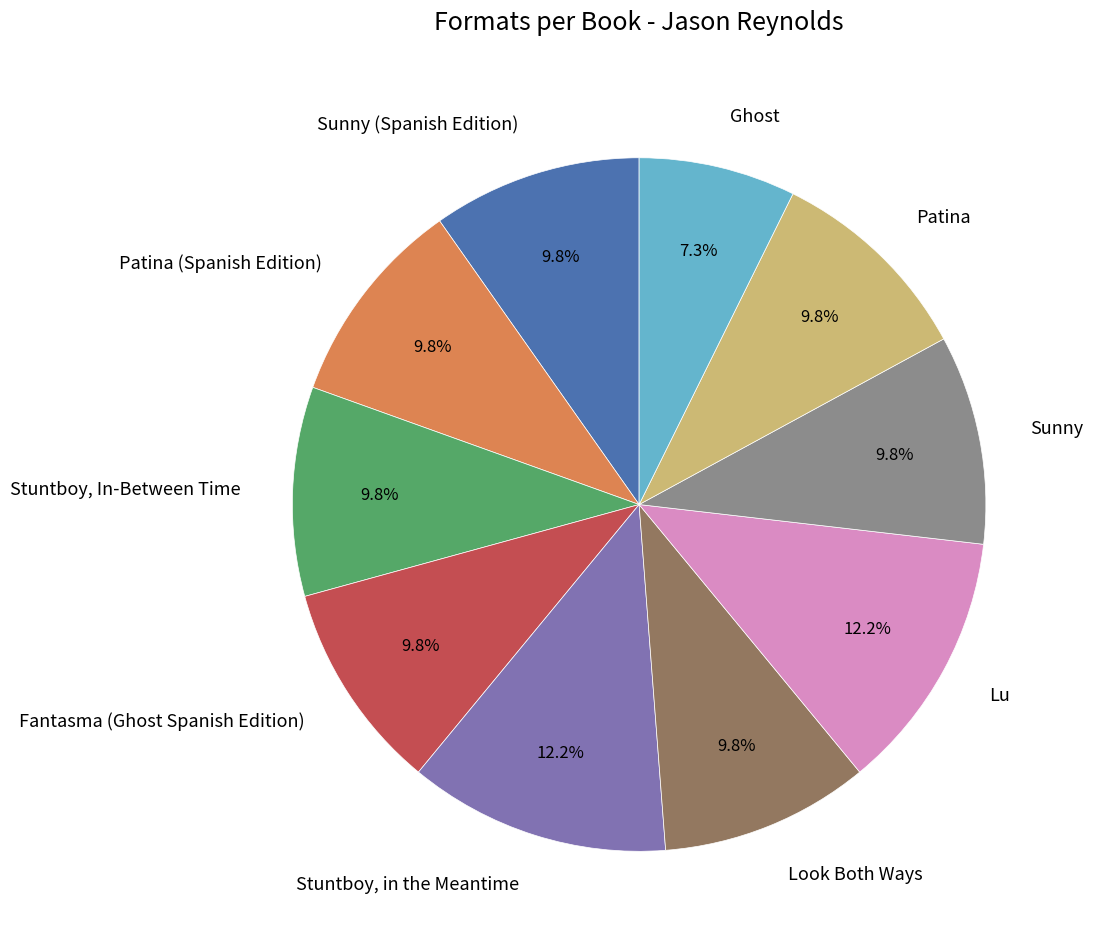

What percentage is the Ghost slice, to the nearest percent?

7%